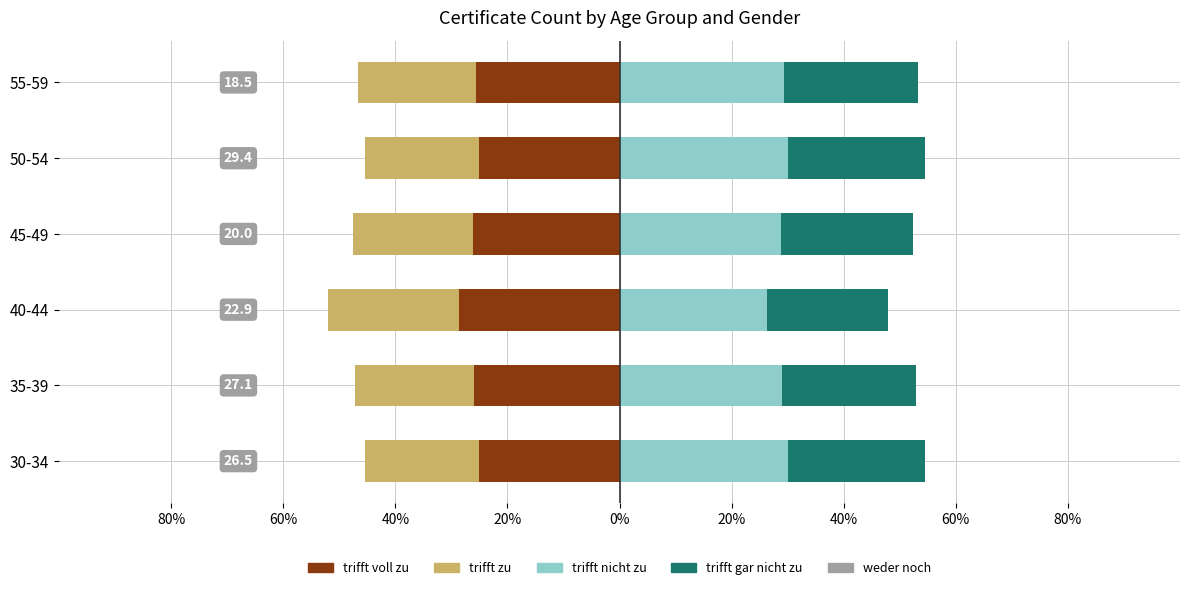

How many data points in trifft zu are above -21?

2